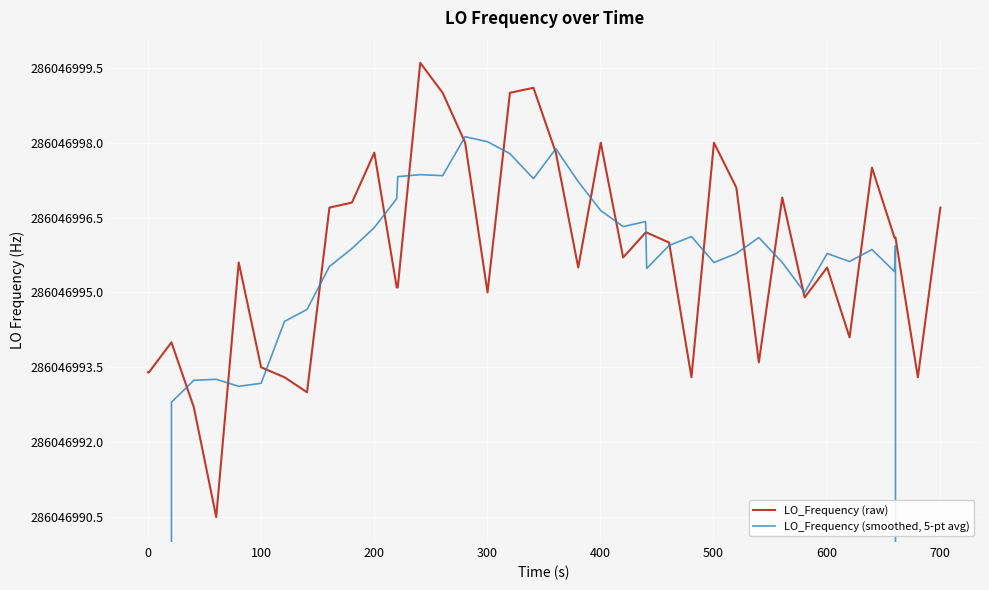

Is the value of LO_Frequency (raw) at 37 greater than the value of LO_Frequency (smoothed, 5-pt avg) at 16?

No